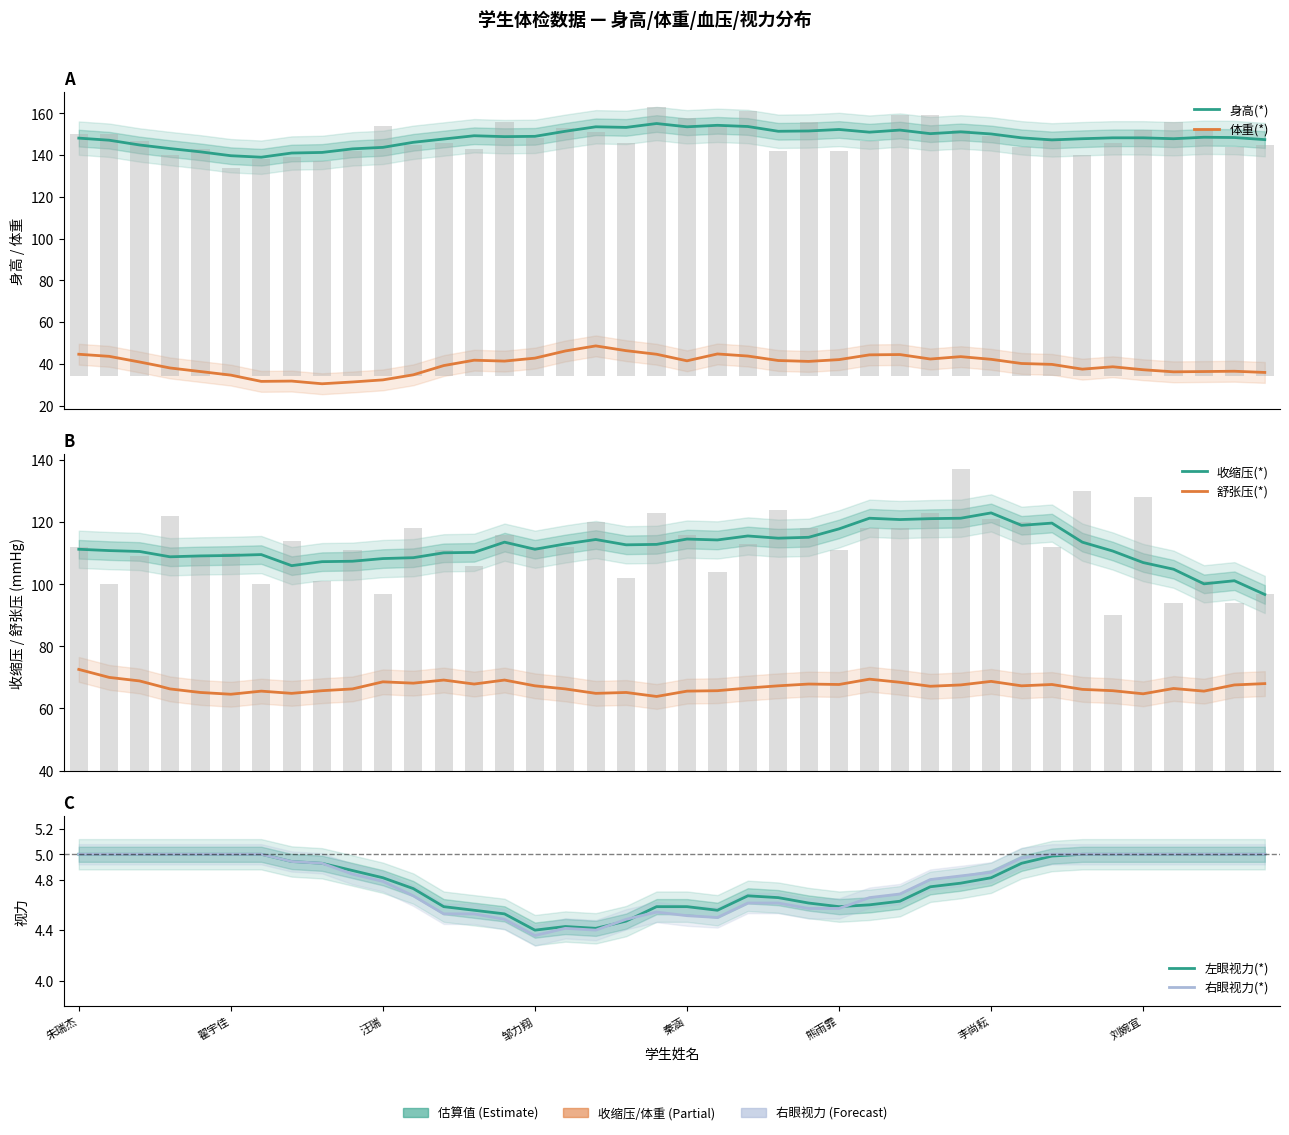

Is the value of 舒张压(*) at 汪瑞 greater than the value of 右眼视力(*) at 秦涵?

Yes